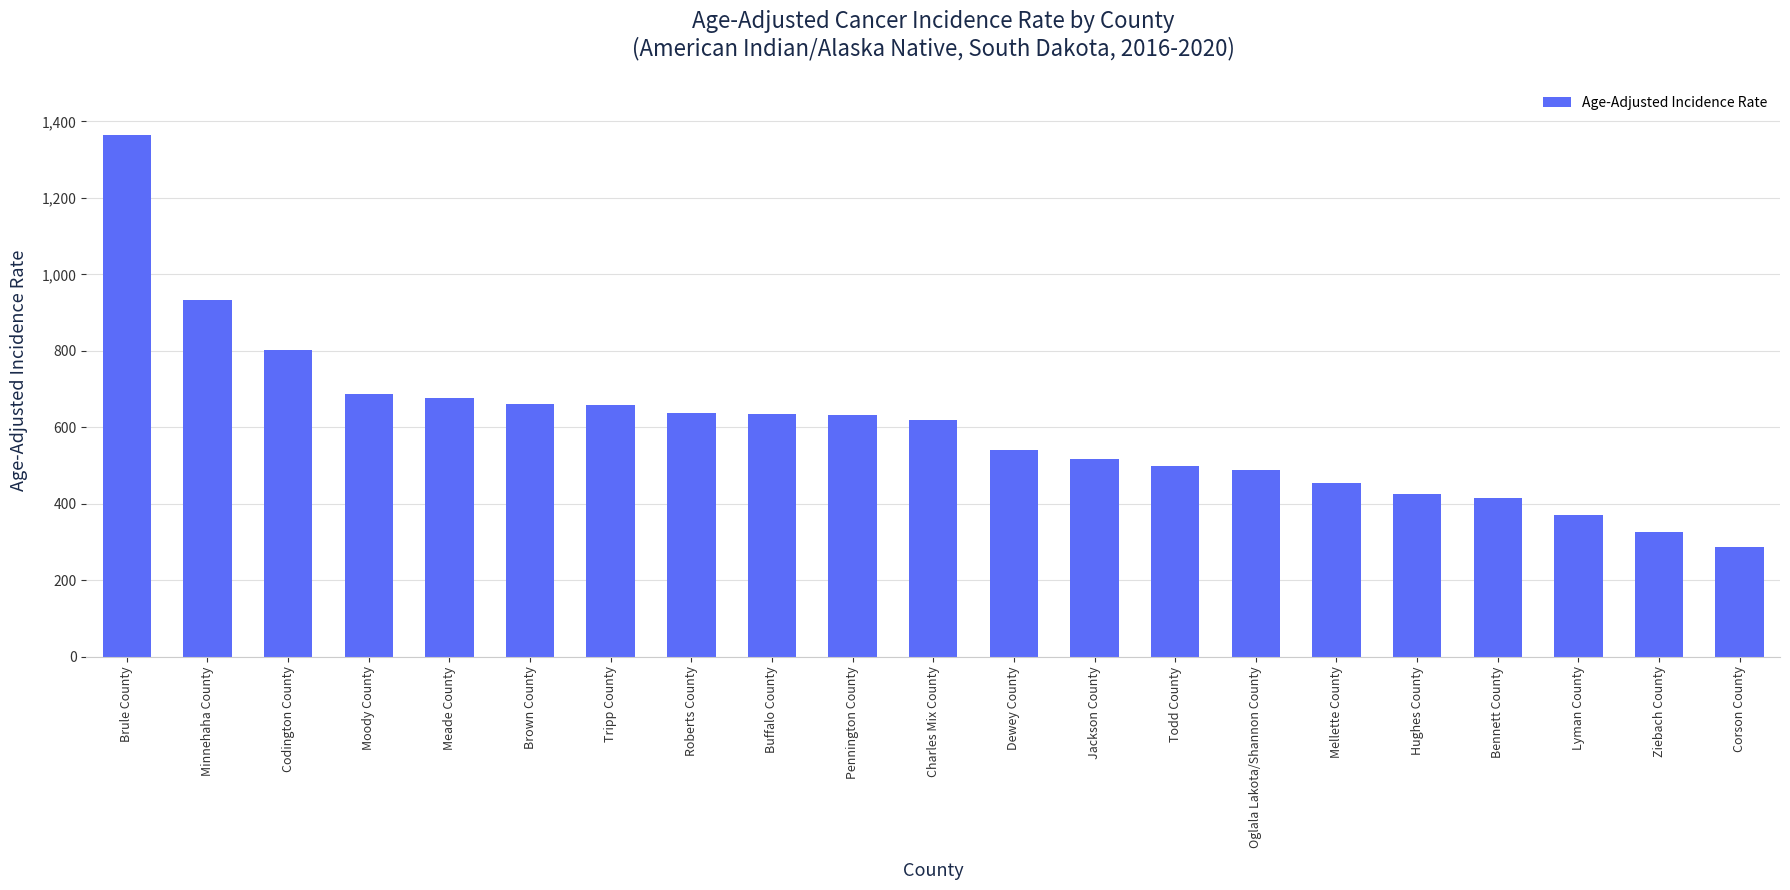

How many data points are above 619?

11